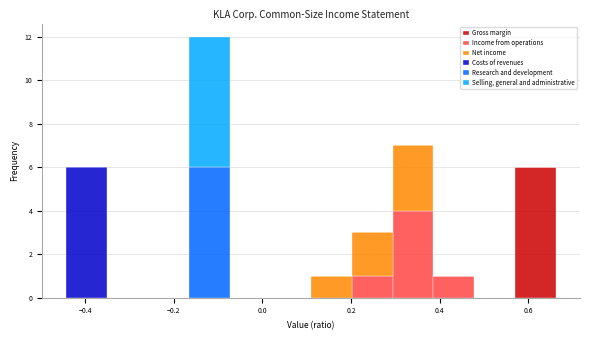

Which range on the x-axis has the tallest stacked bar (by total height)?

-0.16 to -0.08